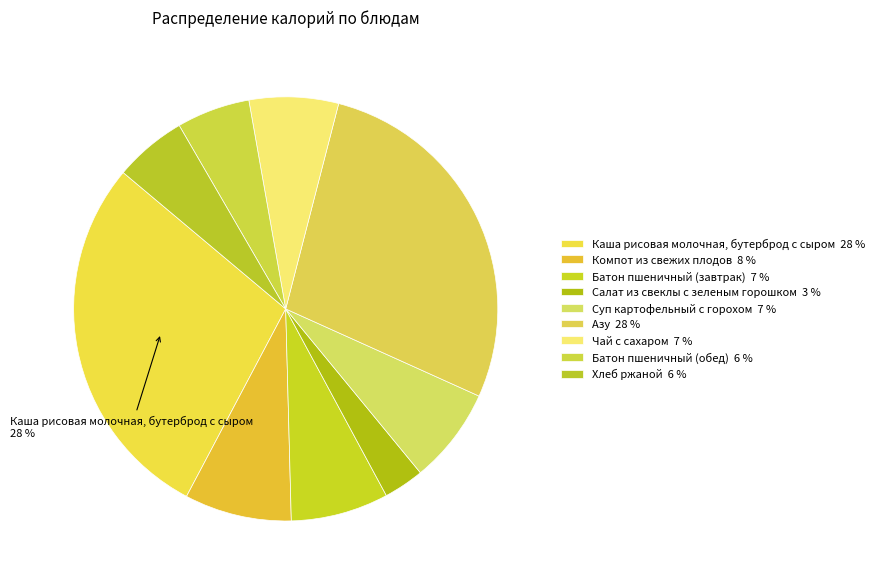

Does any single category account for the majority?

No